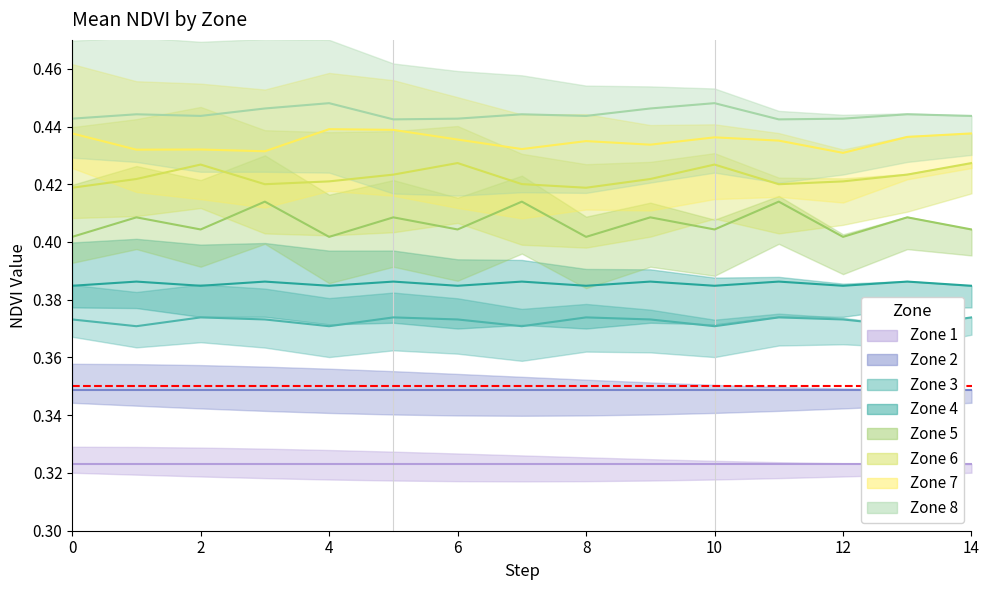

Which series has the widest spread of values?

Zone 5